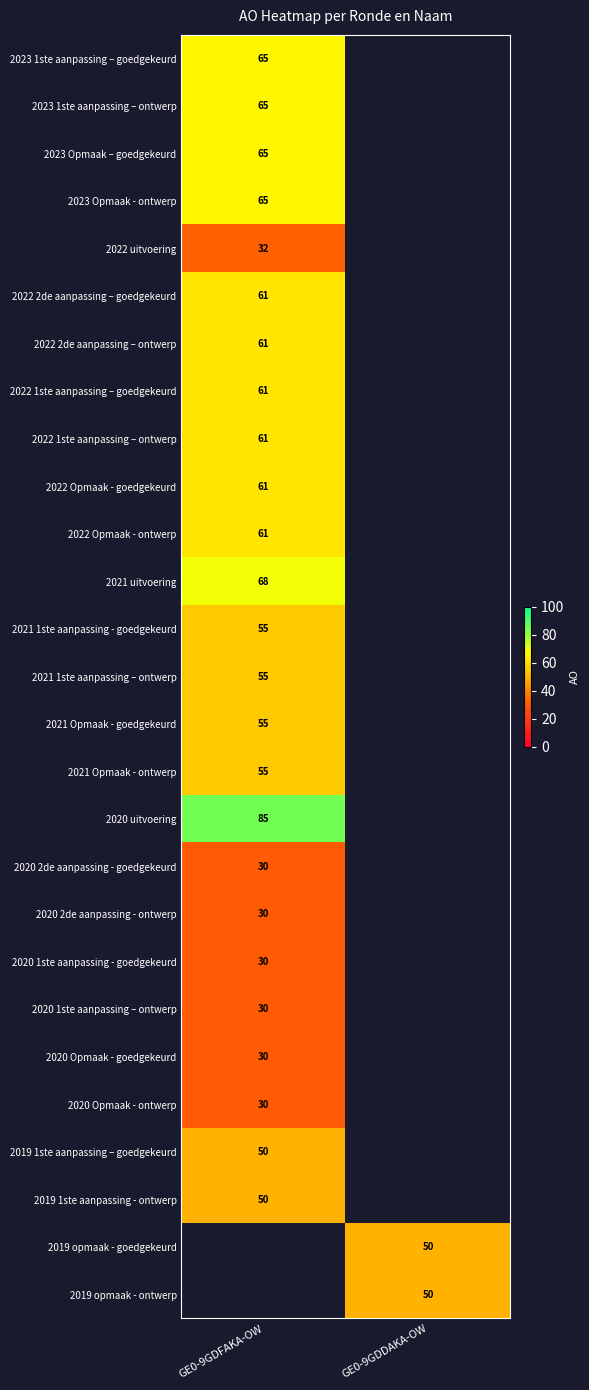

The 2020 1ste aanpassing – ontwerp series shows 30 at GE0-9GDFAKA-OW. True or false?

True